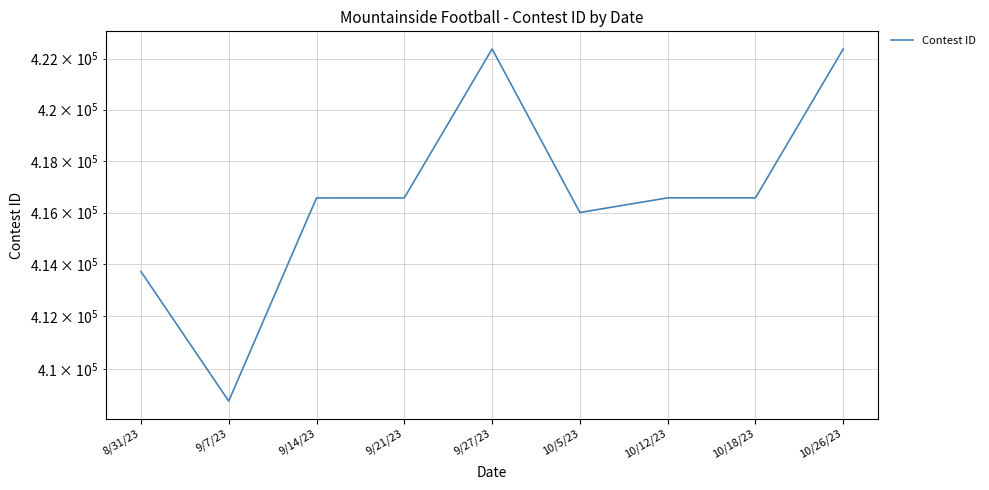

How many points are higher than both their immediate neighbors (excluding endpoints)?

1